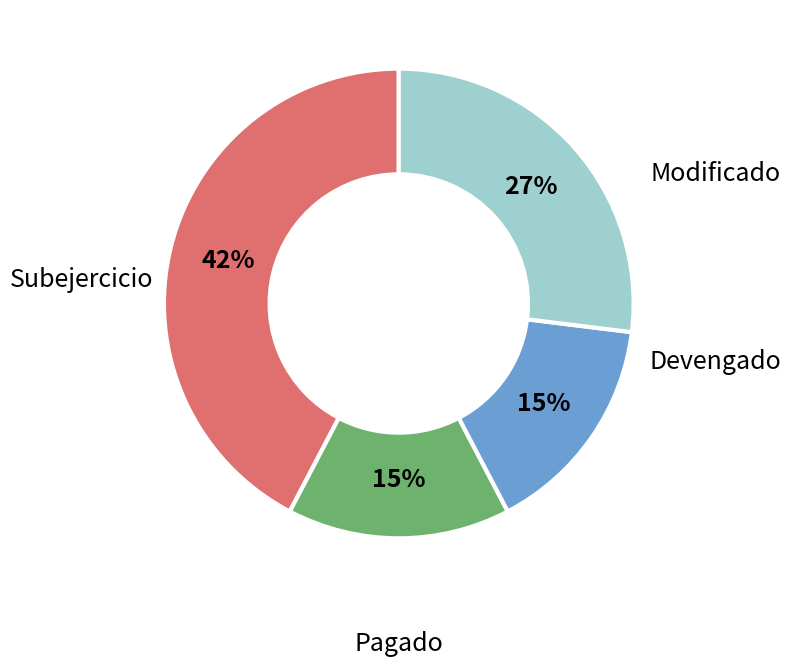

To the nearest percent, what is the difference between the largest and smallest slice percentages?

27%